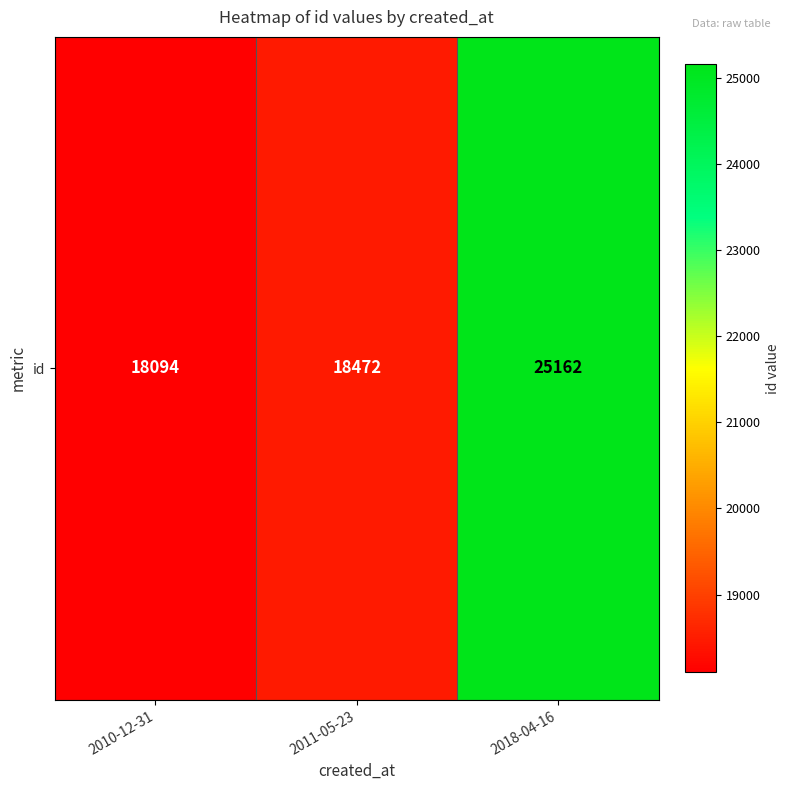

Reading right to left, what are all the values shown in this chart?

2018-04-16=25162	2011-05-23=18472	2010-12-31=18094